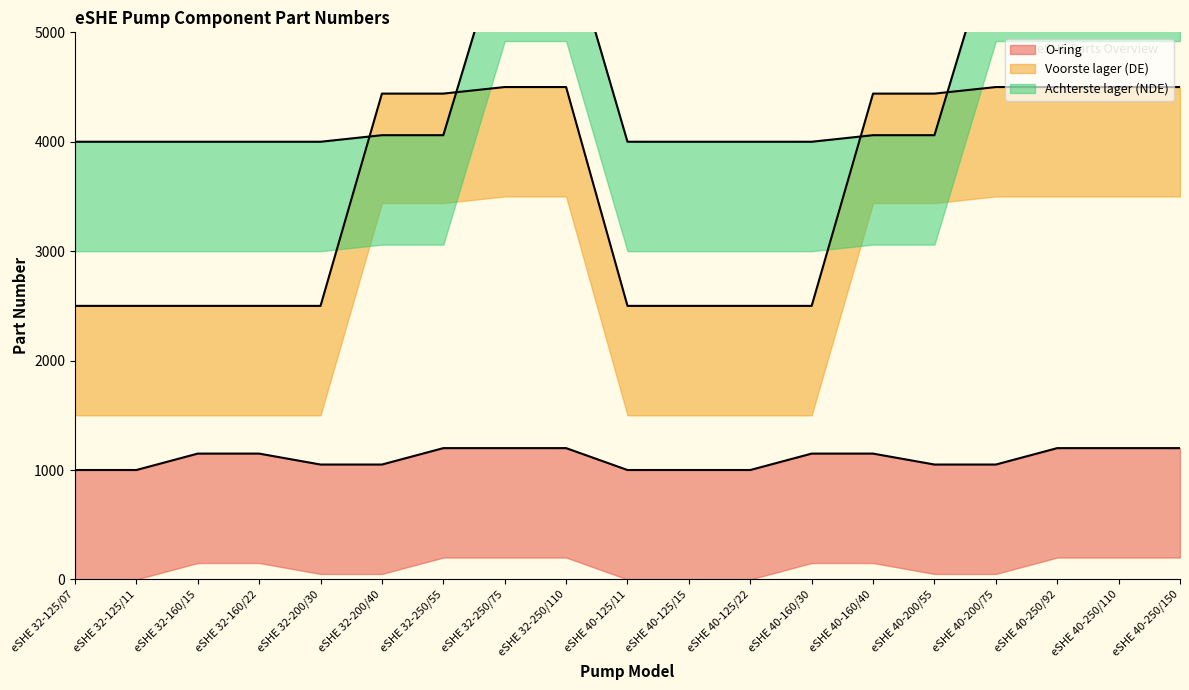

True or false: Voorste lager (DE) and O-ring cross at least once.

False